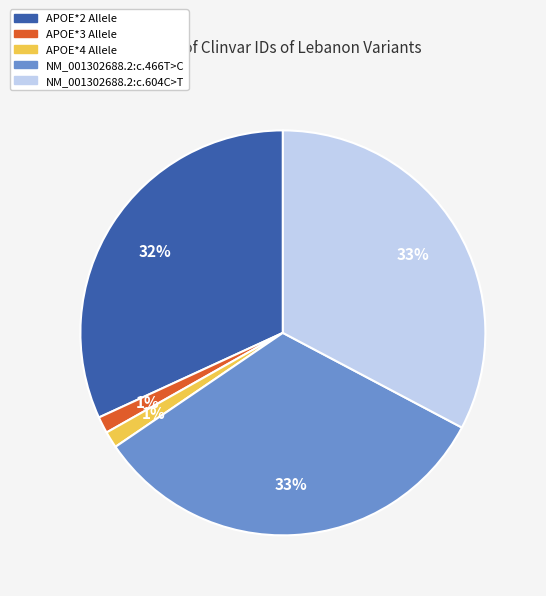

To the nearest percent, what portion does NM_001302688.2:c.604C>T represent?

33%